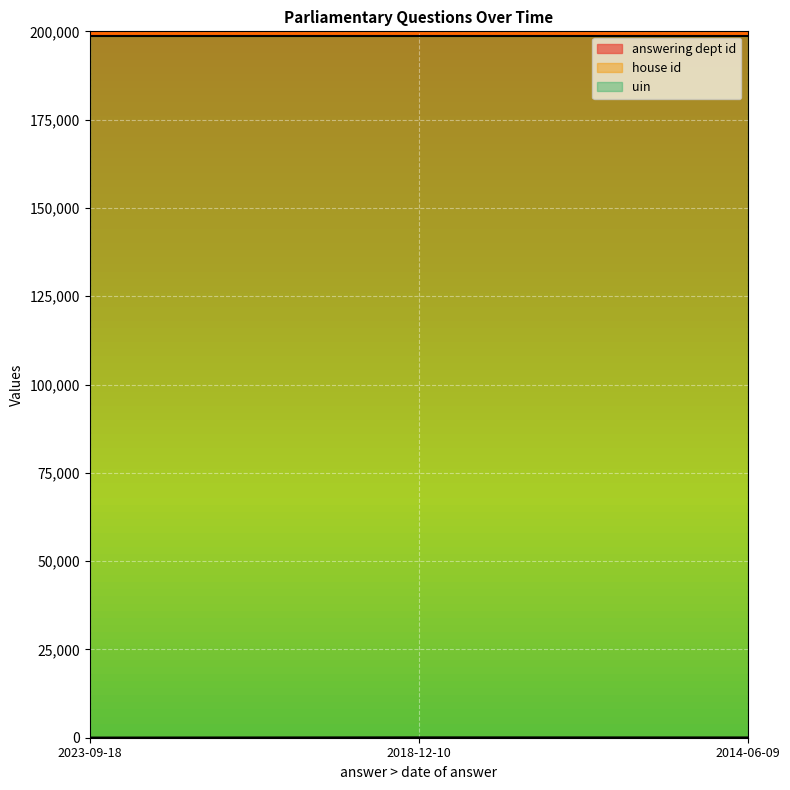

How many lines are shown in the chart?

3